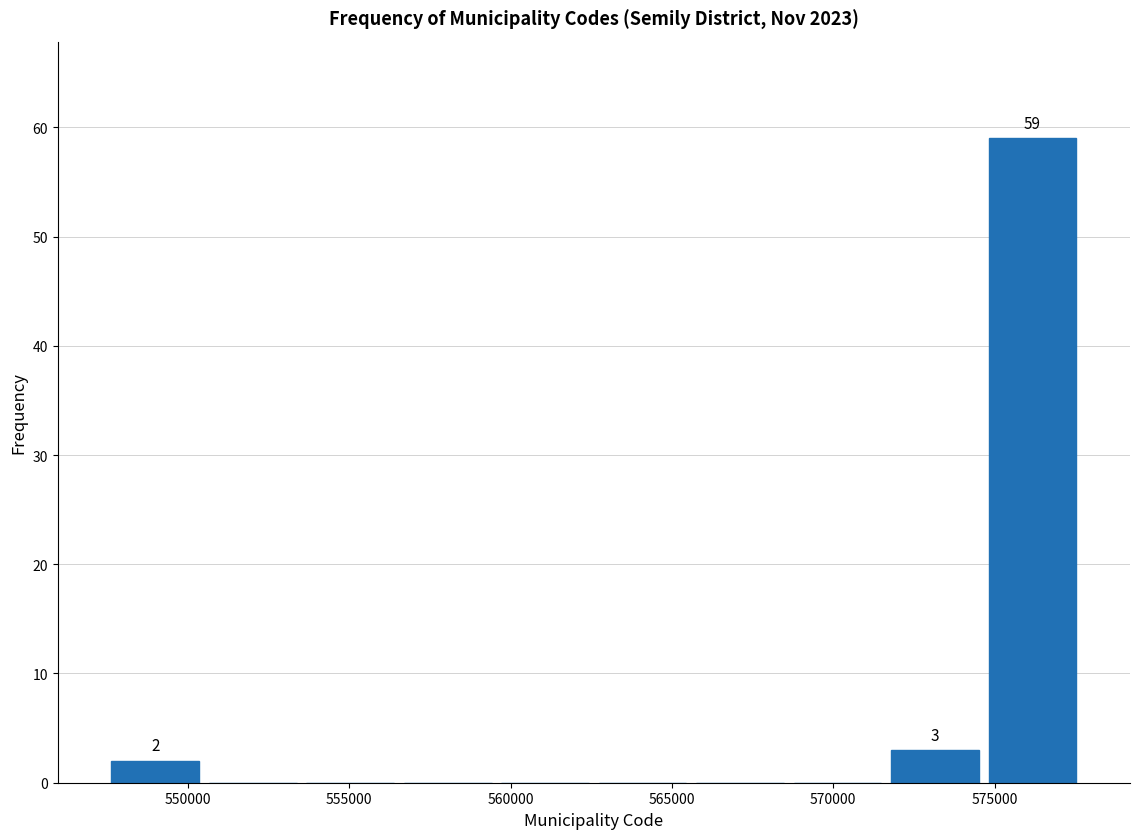

Which range on the x-axis has the tallest bar?

574500 to 577500